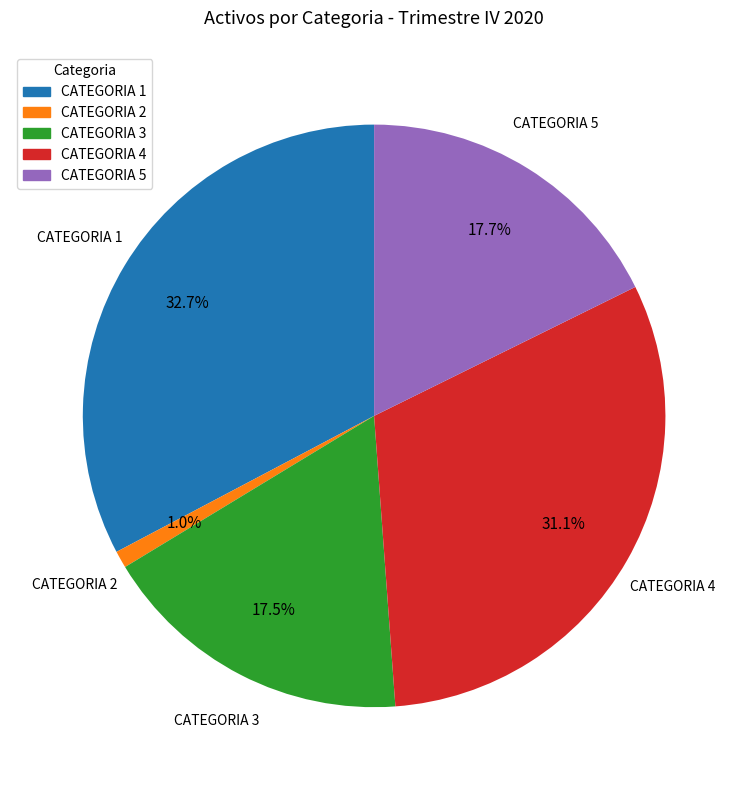

Is it true that CATEGORIA 1 is 25% of the pie?

False